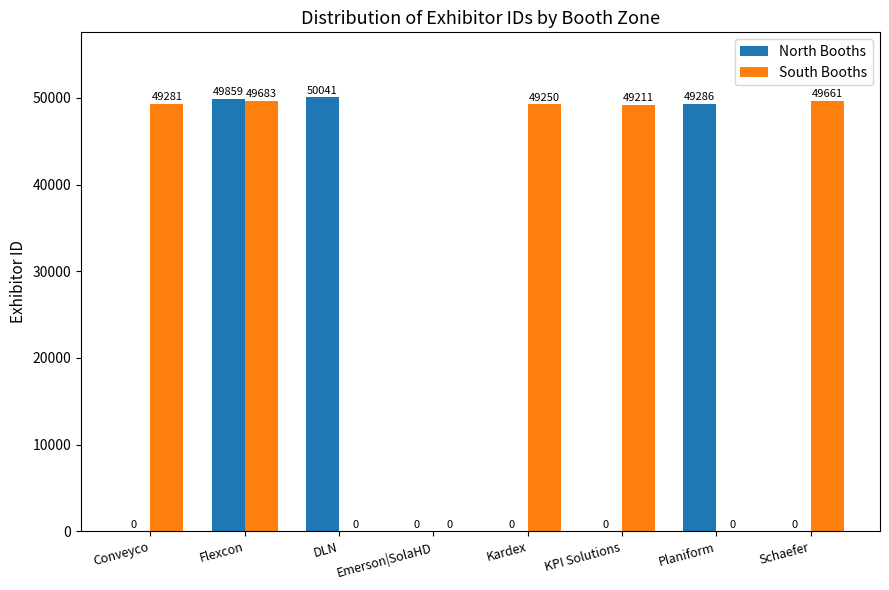

The value of South Booths at Emerson|SolaHD is 16198. True or false?

False